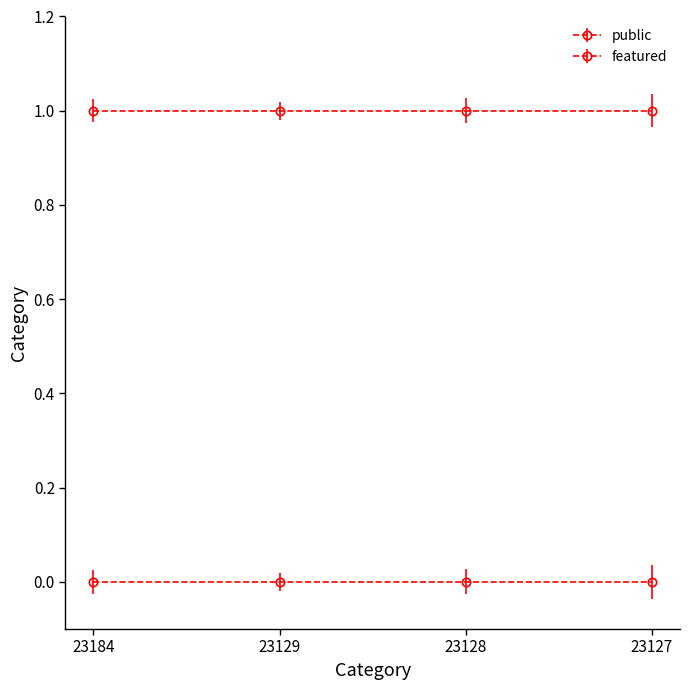

The featured series shows 0 at 23127. True or false?

True